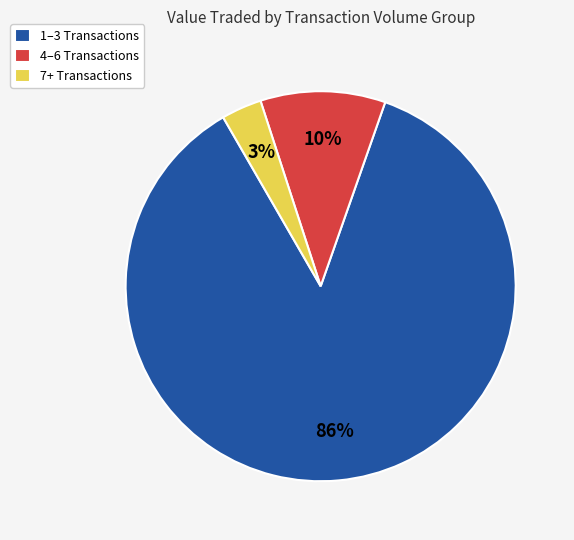

Count the number of slices in the pie.

3